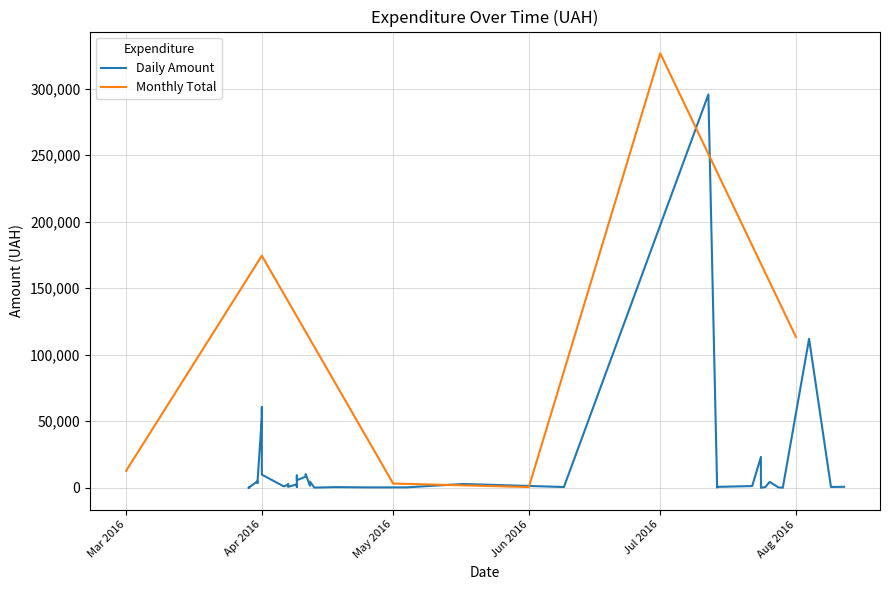

What value does the data have at 09.08.2016?

633.1